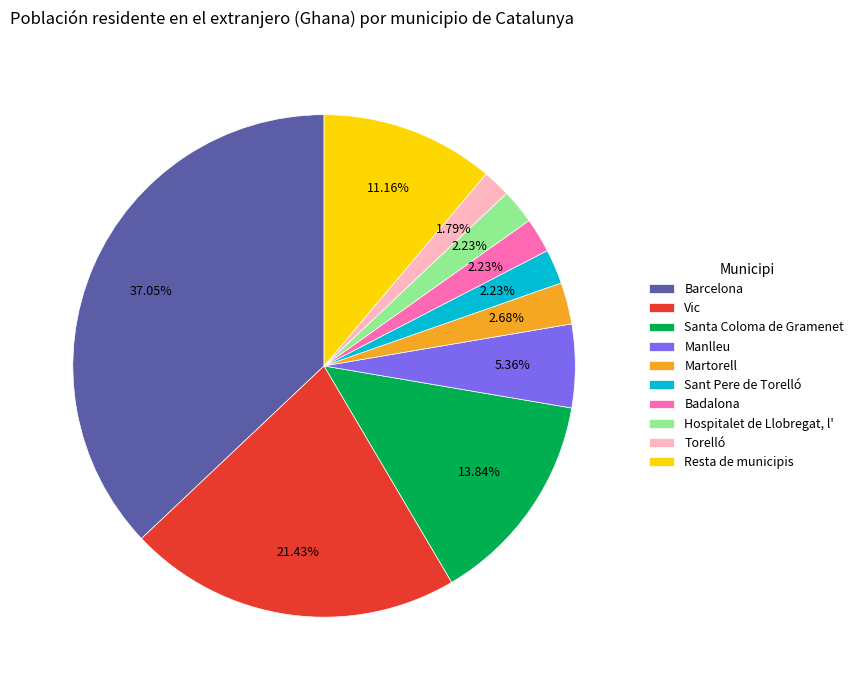

Which category has the biggest portion of the pie?

Barcelona